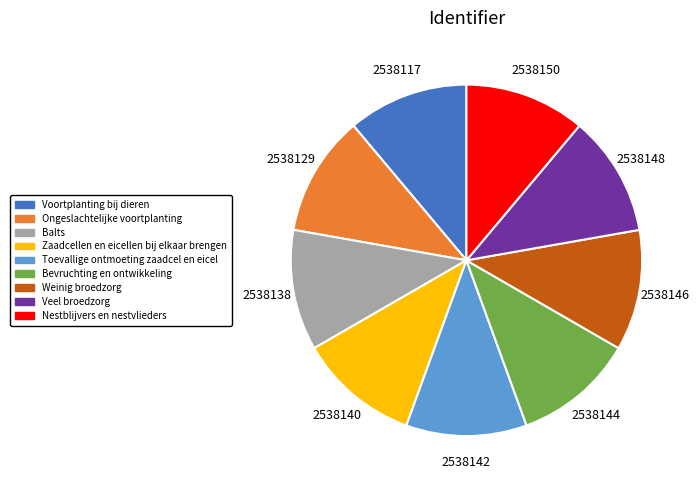

True or false: Bevruchting en ontwikkeling accounts for 19% of the total.

False